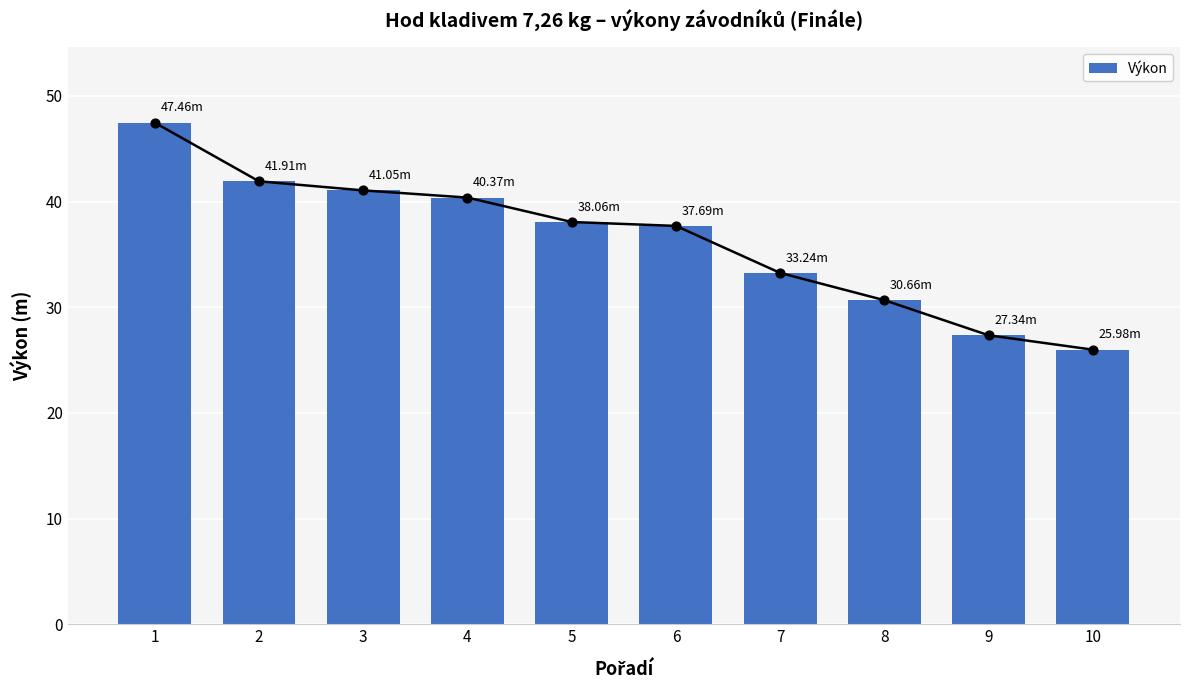

What is the change in value from 2 to 6?

-4.2